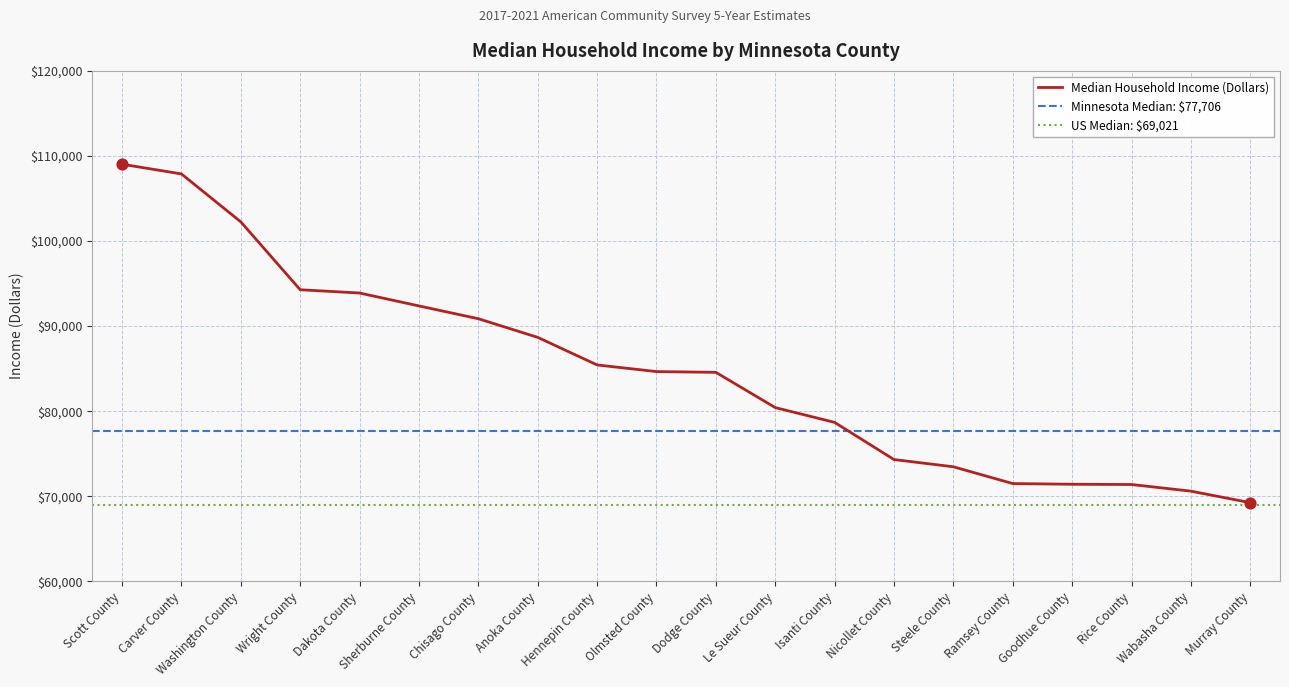

What is the change in value from Dakota County to Chisago County?

-3022